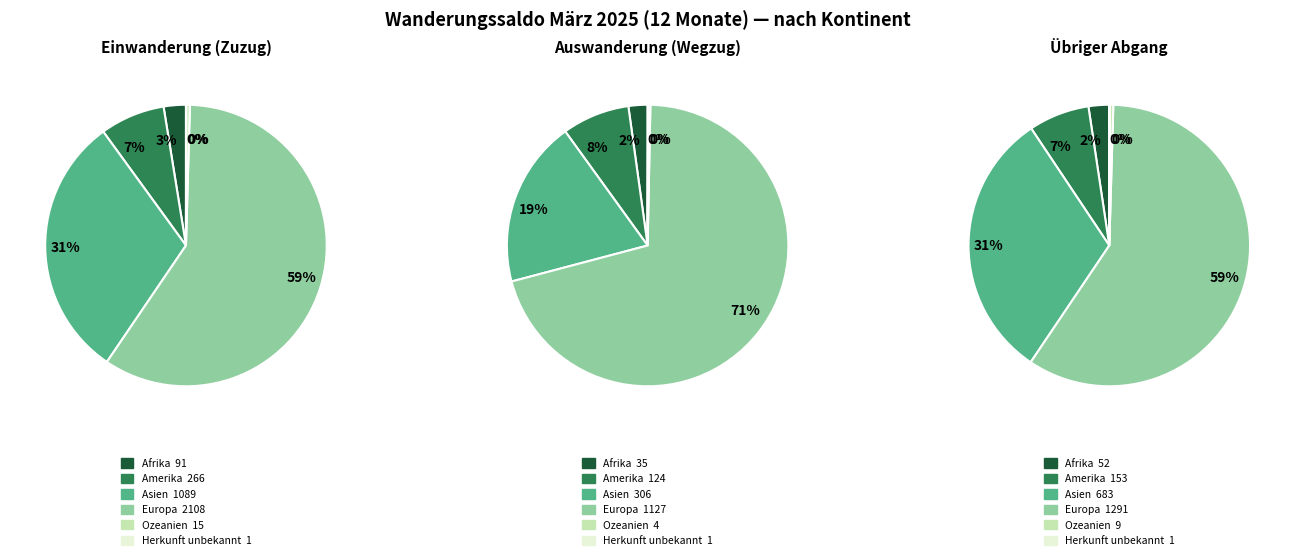

Does any single category account for the majority?

Yes